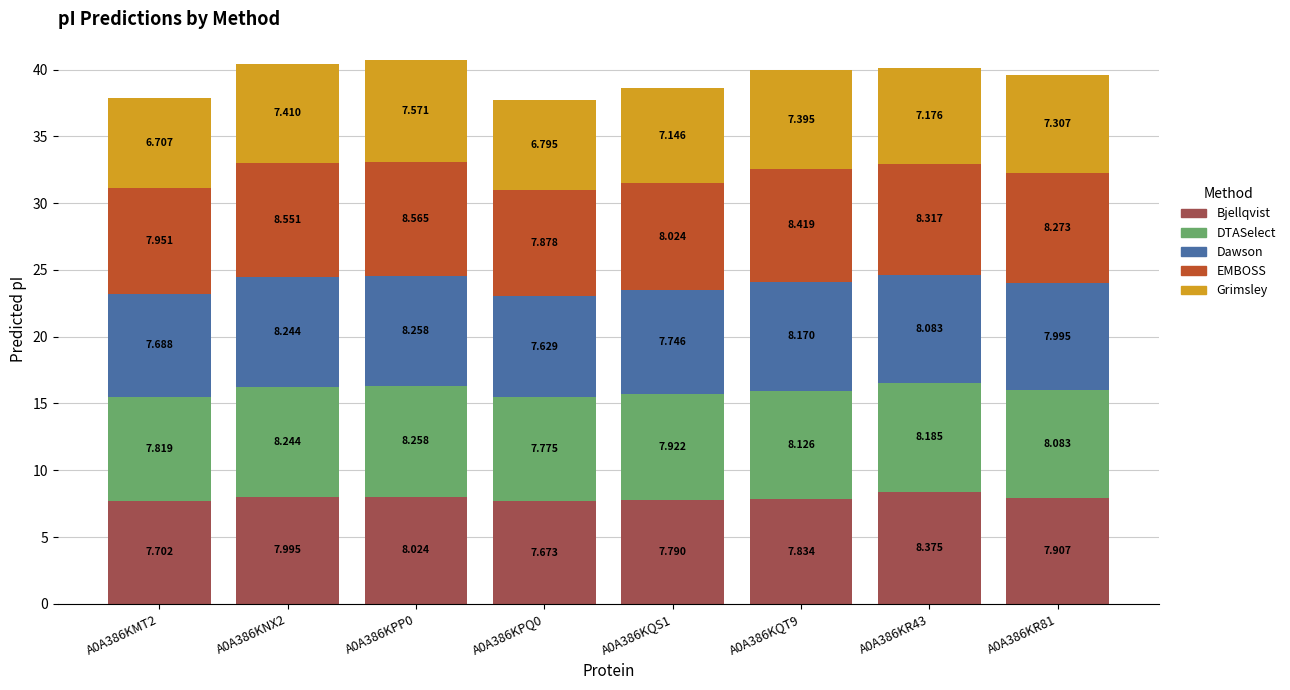

How many bars are there in total?

8